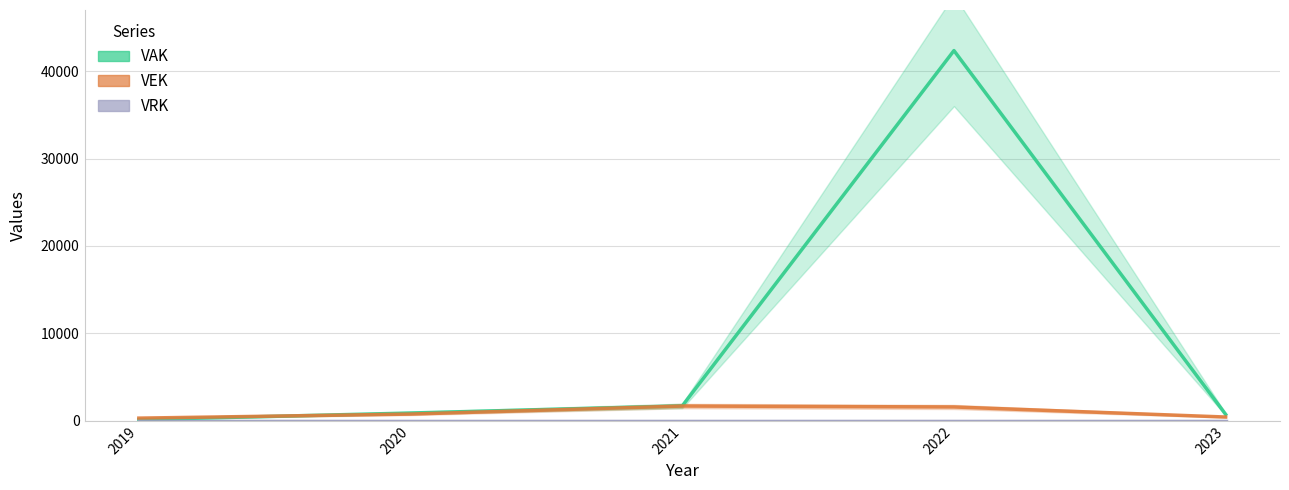

Is the value of VAK at 2022 greater than the value of VEK at 2023?

Yes